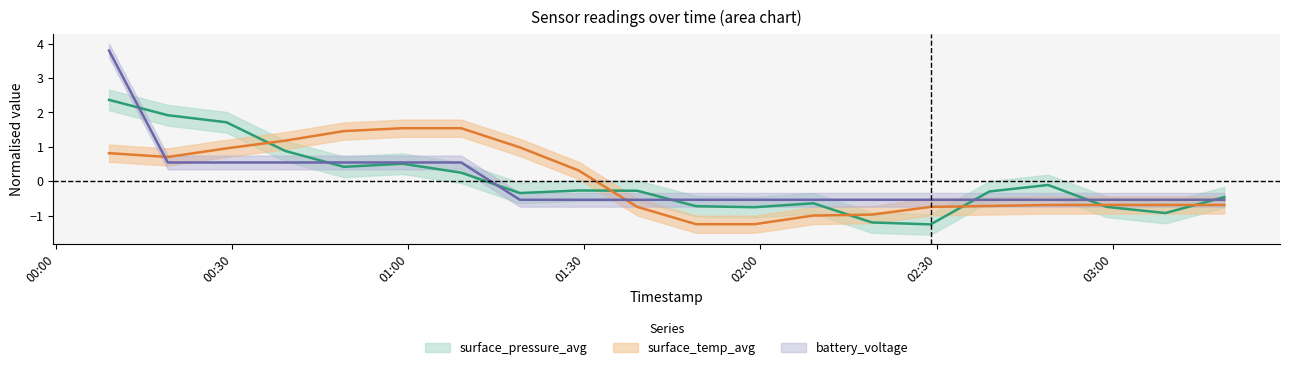

Where is the first local maximum for surface_pressure_avg?

2021-05-07 00:59:01